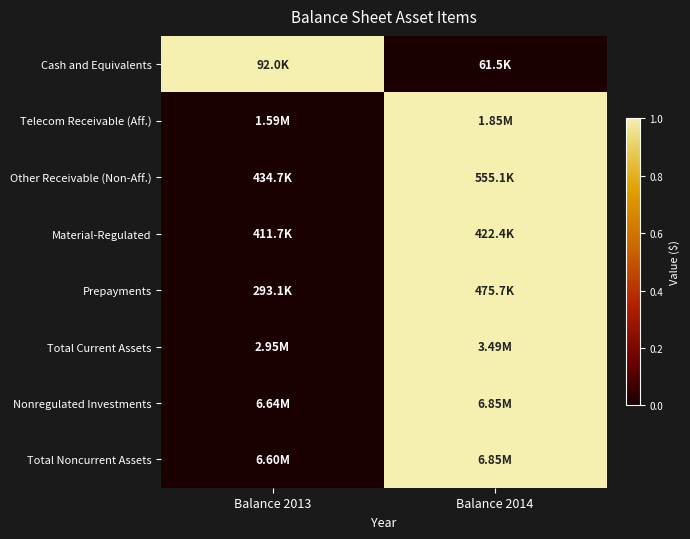

List the series in order of their peak value, lowest first.

Cash and Equivalents, Telecom Receivable (Aff.), Other Receivable (Non-Aff.), Material-Regulated, Prepayments, Total Current Assets, Nonregulated Investments, Total Noncurrent Assets